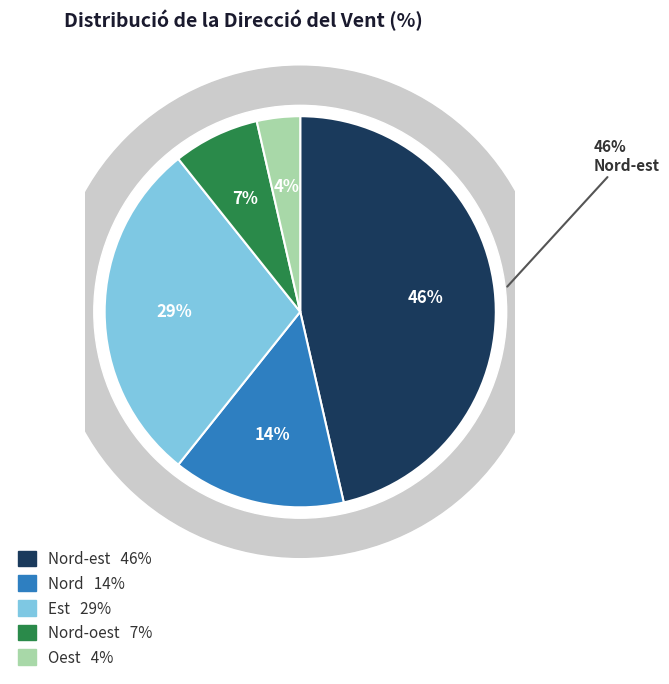

Is there any slice that represents more than half of the pie?

No